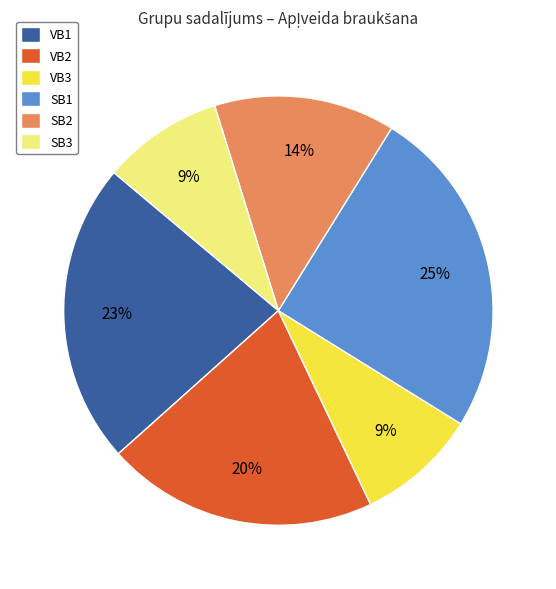

Between VB2 and VB1, which is larger?

VB1